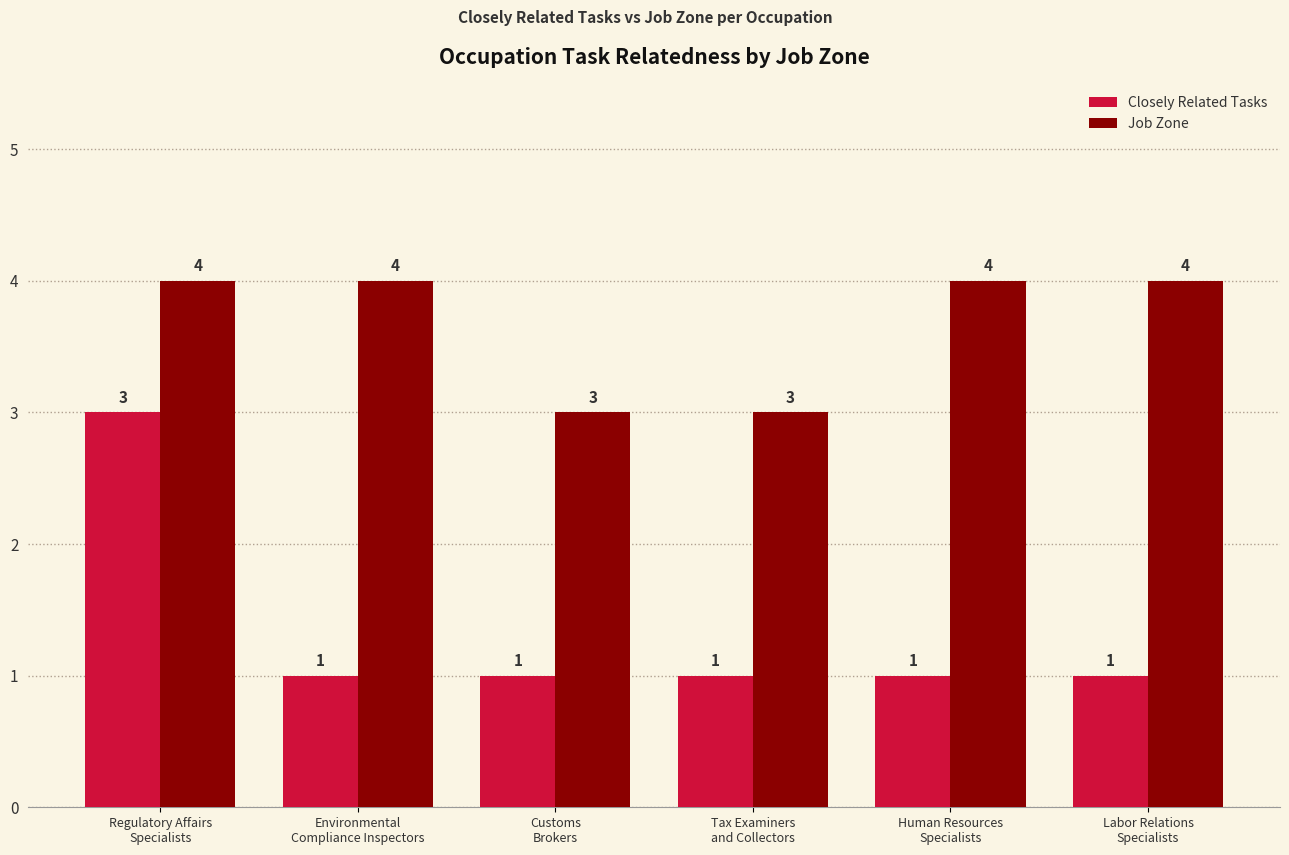

Which series has the widest spread of values?

Closely Related Tasks